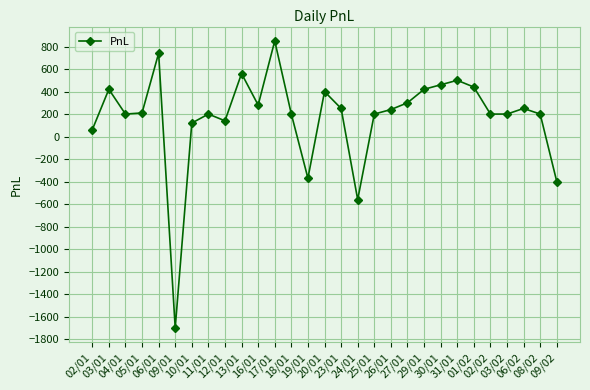

How many interior local peaks (higher than both neighbors) does the data have?

8